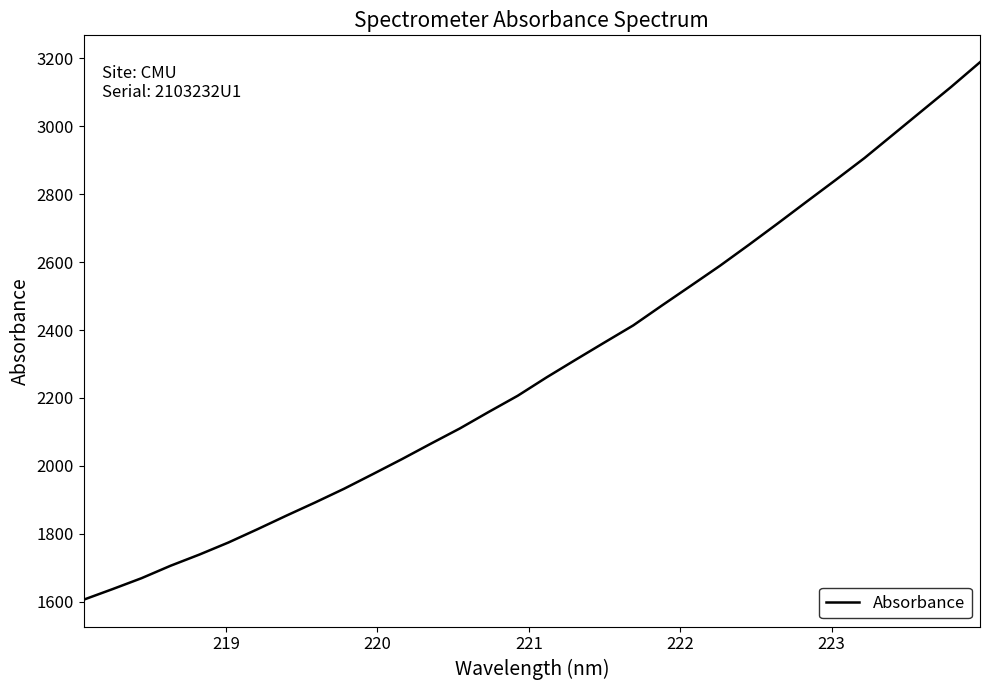

What is the difference between the maximum and minimum values?

1582.7